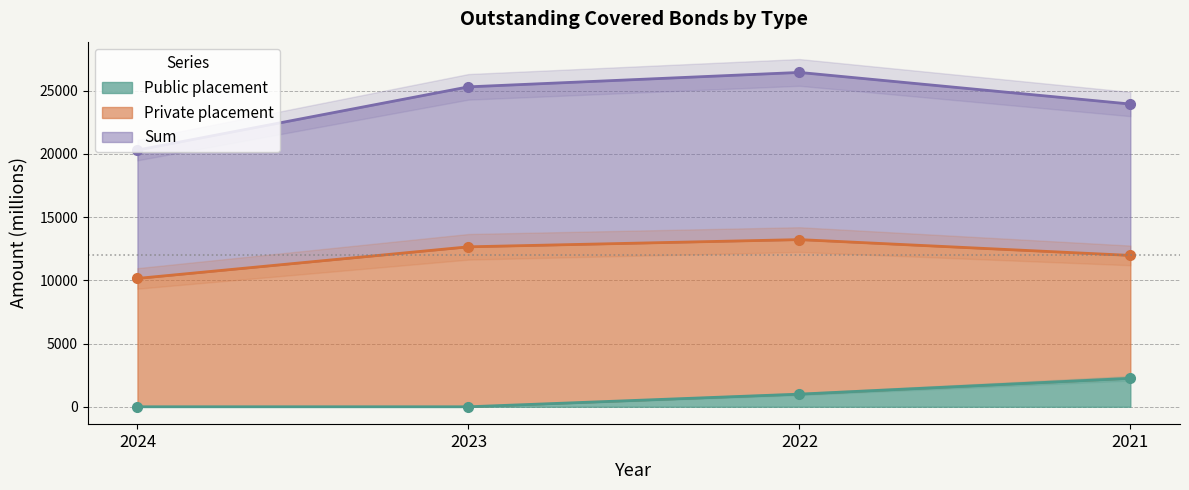

How many data points in Public placement are less than 1000?

2